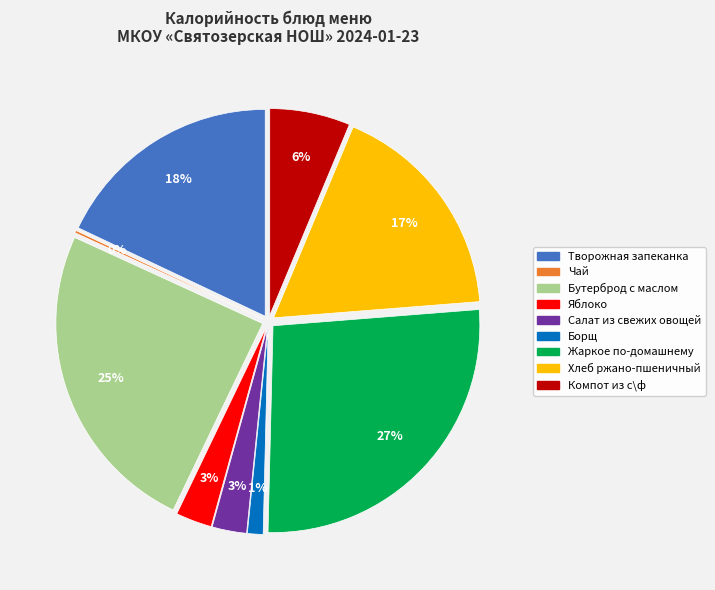

To the nearest percent, what is the combined percentage of Чай and Борщ?

1%